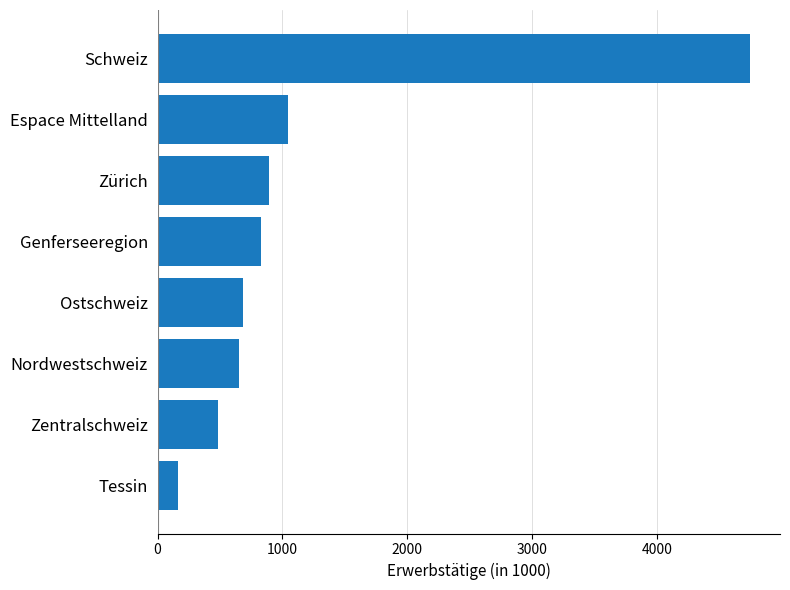

What is the smallest value displayed?

164.2